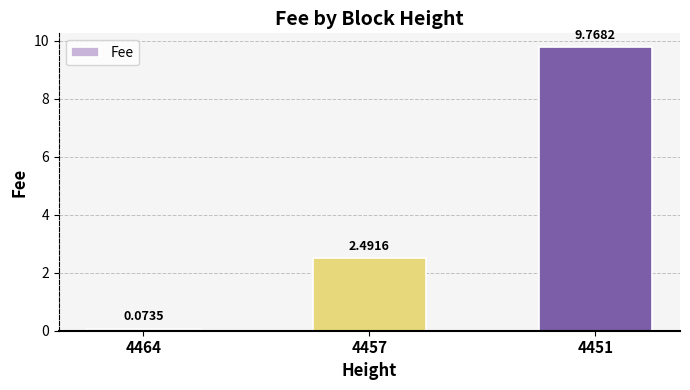

Does the chart contain stacked bars?

No